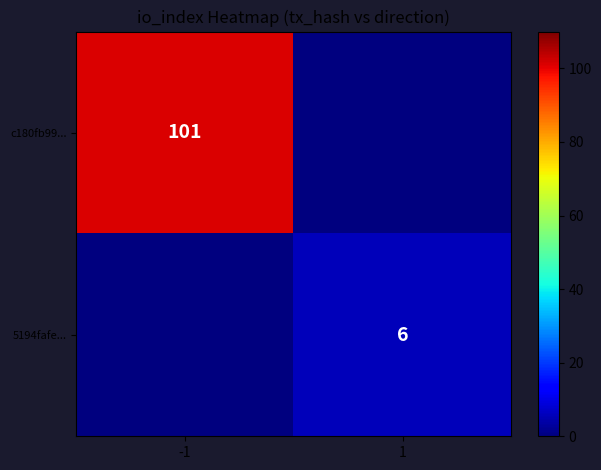

Is it true that c180fb99... equals 40 at -1?

False